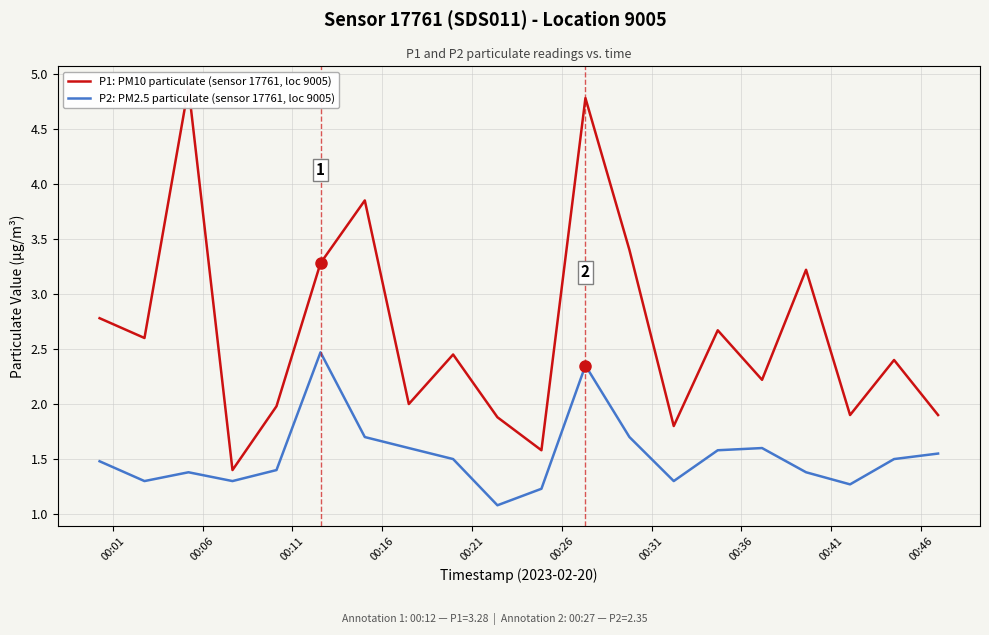

At how many categories does at least one series exceed 2?

12